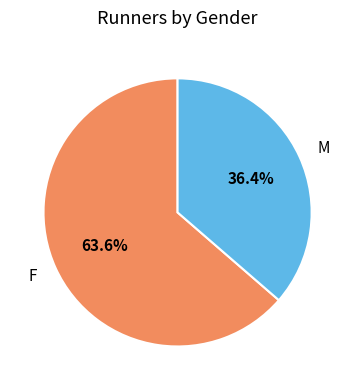

Which slice is the largest?

F